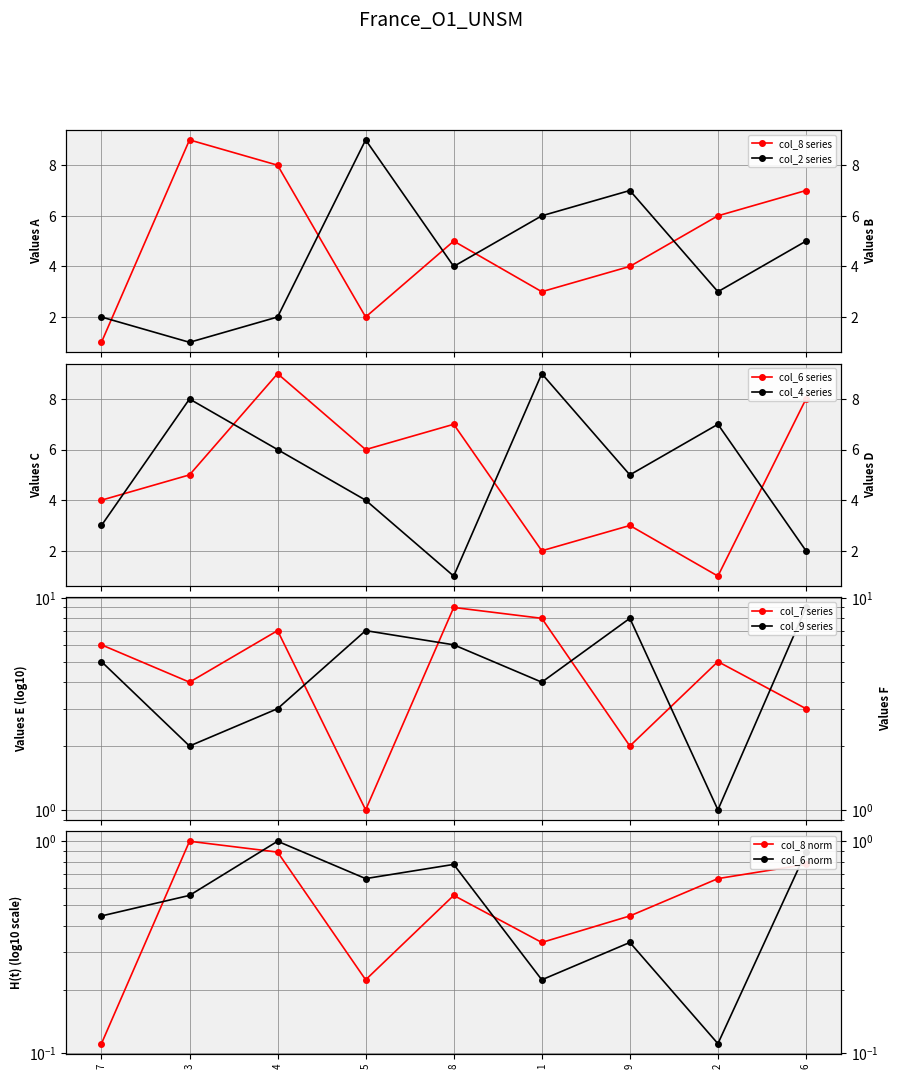

What position from the right is 3?

8